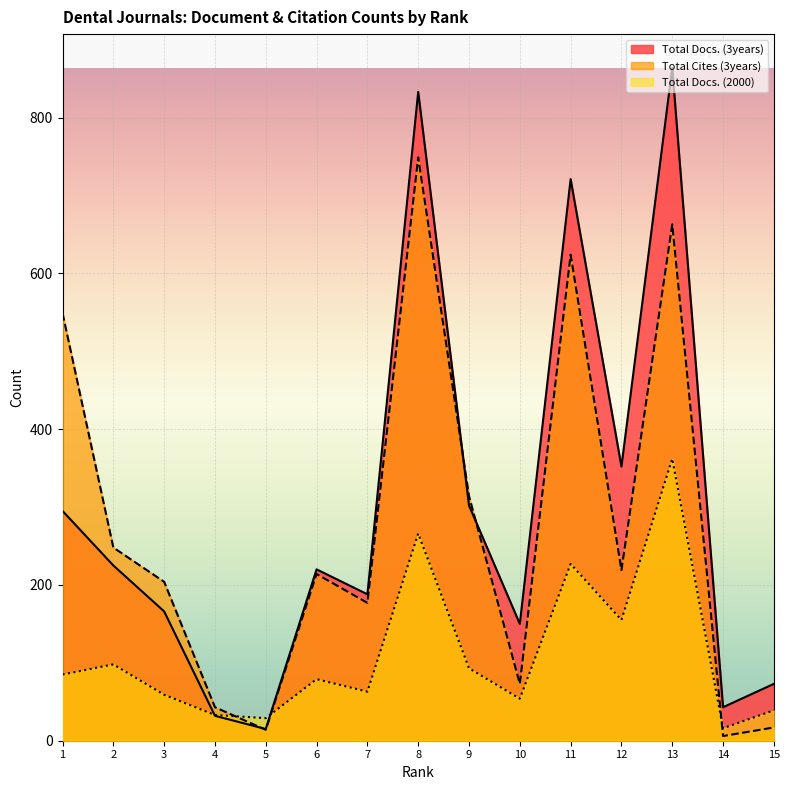

How many data points in Total Cites (3years) are above 214?

7